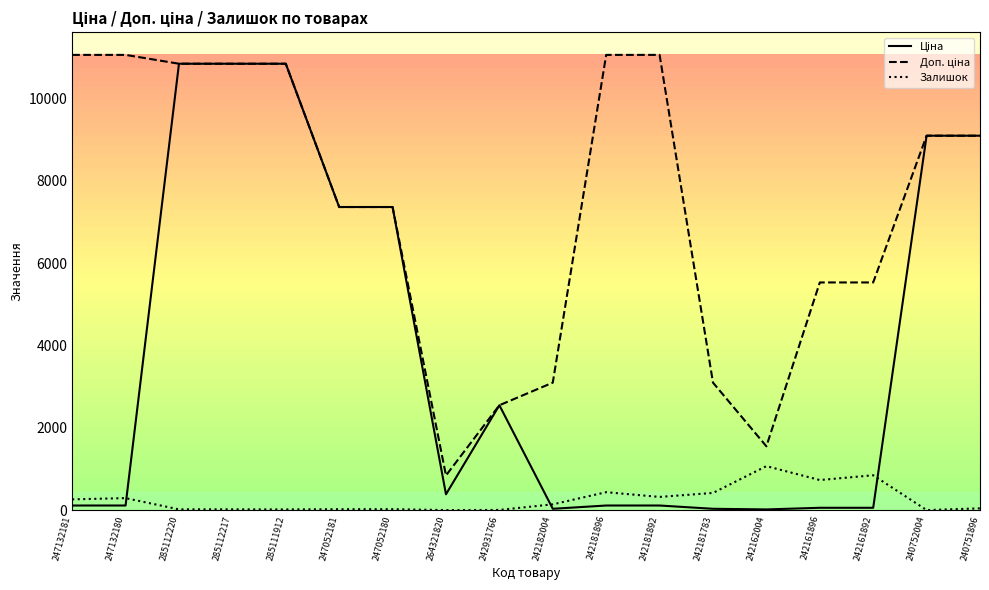

The value of Залишок at 242181892 is 319.0. True or false?

True